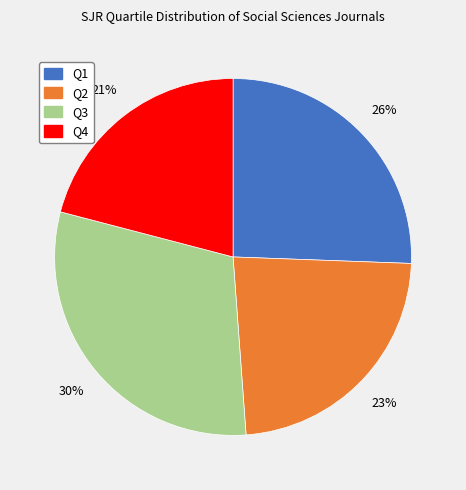

What percentage is the Q4 slice, to the nearest percent?

21%